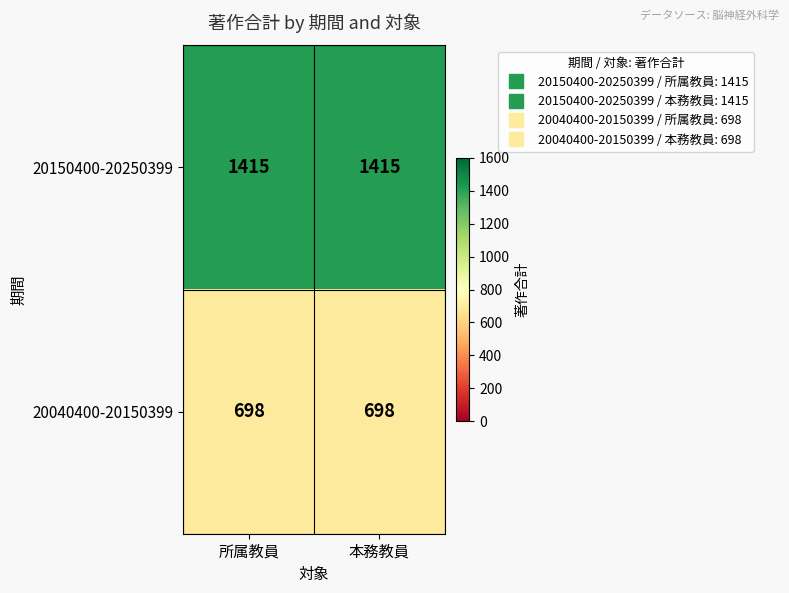

What is the minimum value for 20150400-20250399?

1415